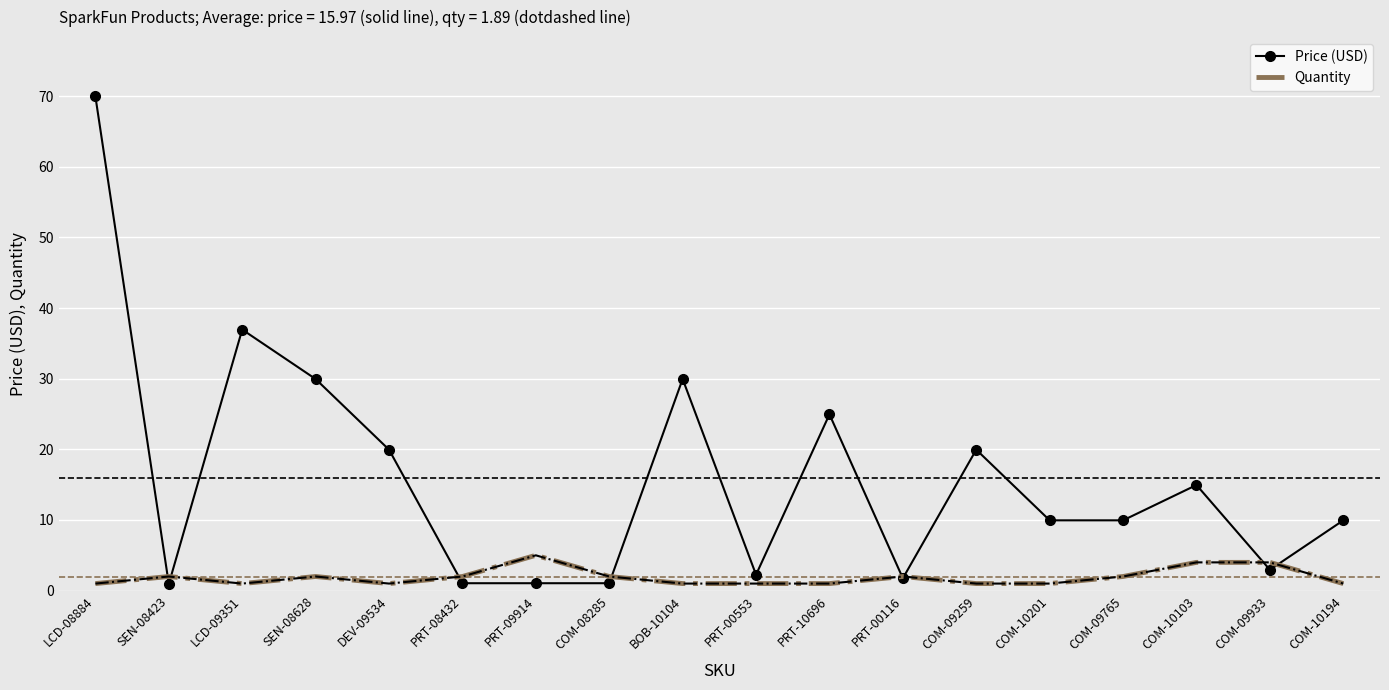

Where is Price (USD) nearest to the value 35?

LCD-09351